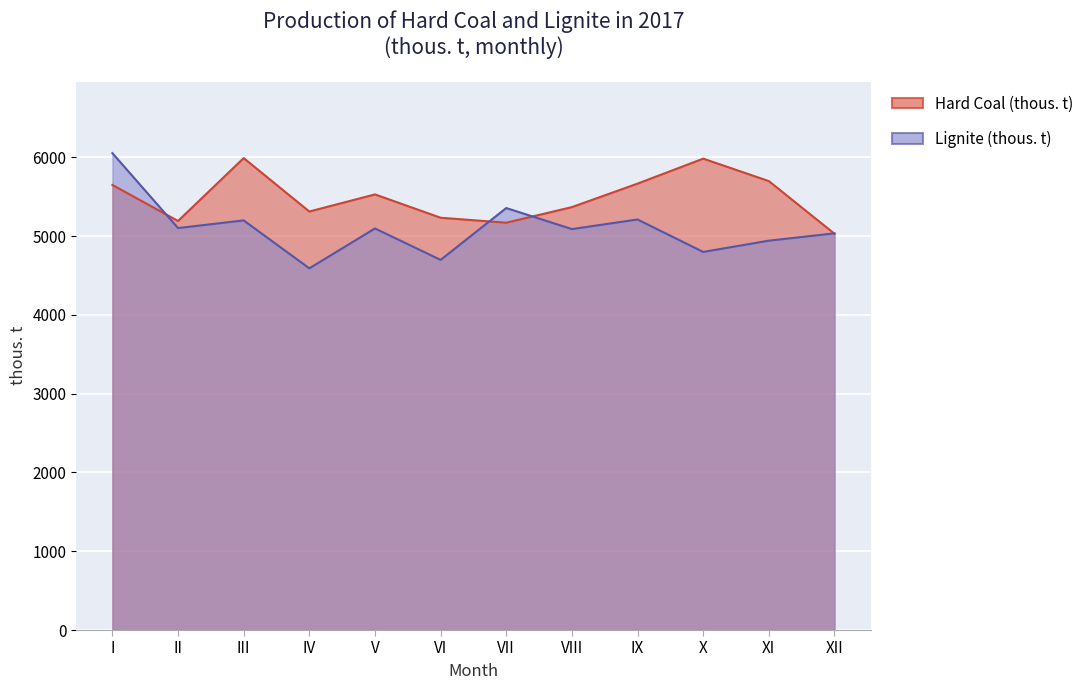

What is the total value across all series at IV?

9901